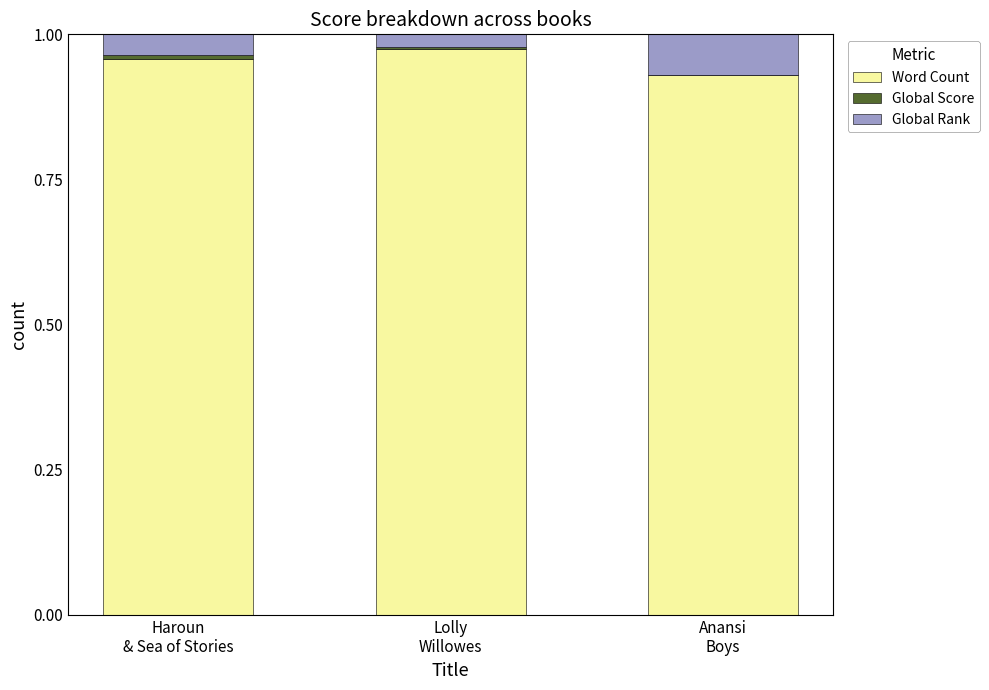

Which series changed the most between Haroun
& Sea of Stories and Anansi
Boys?

Global Rank